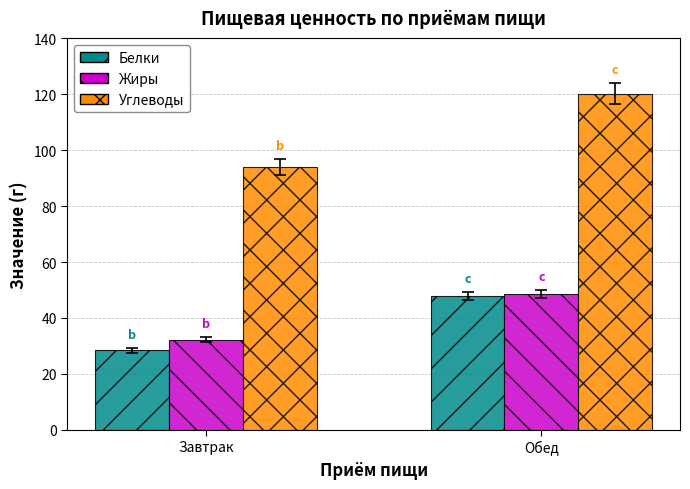

Which series has the widest spread of values?

Углеводы